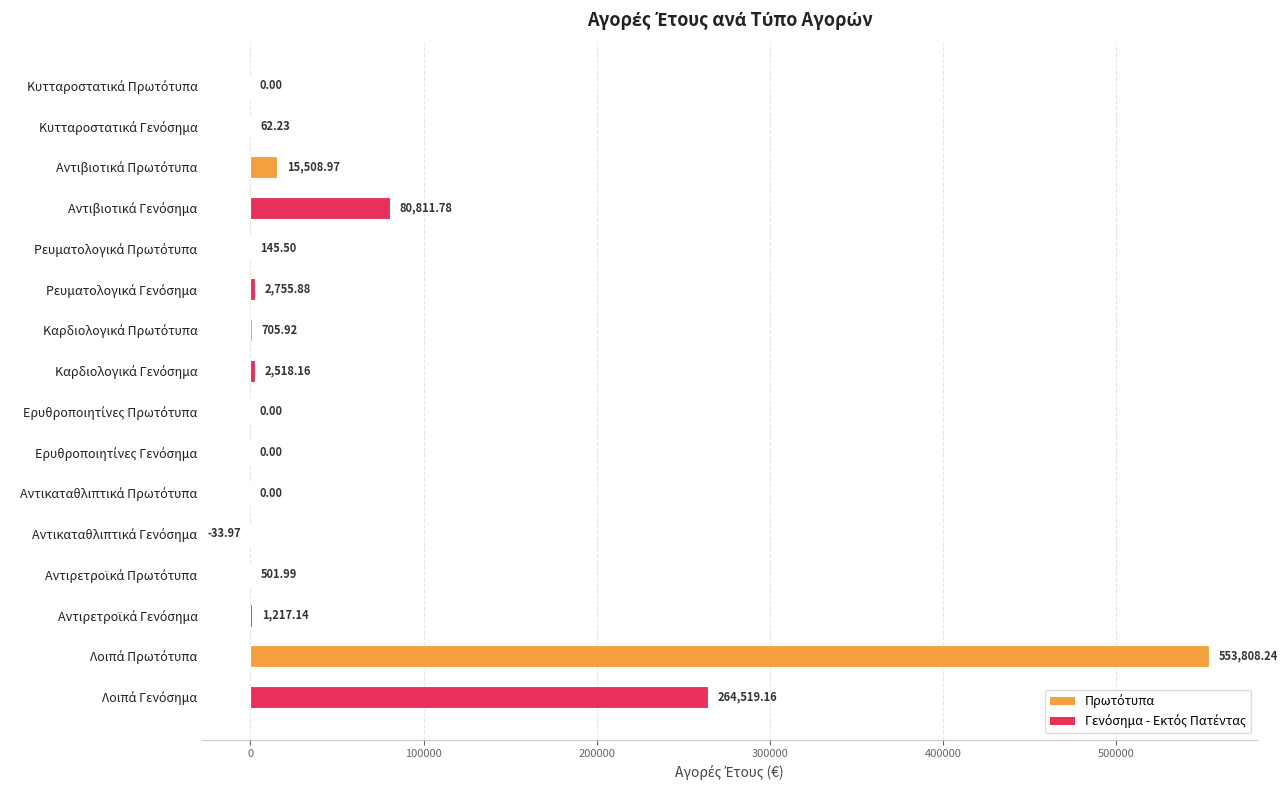

What is the sum of all values?

922521.0